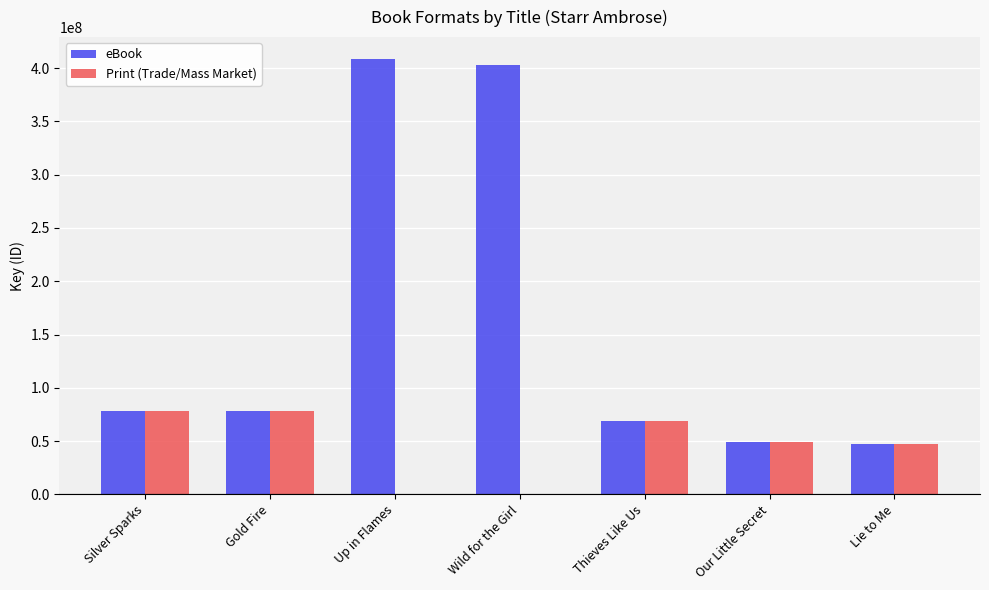

Does the chart contain stacked bars?

No